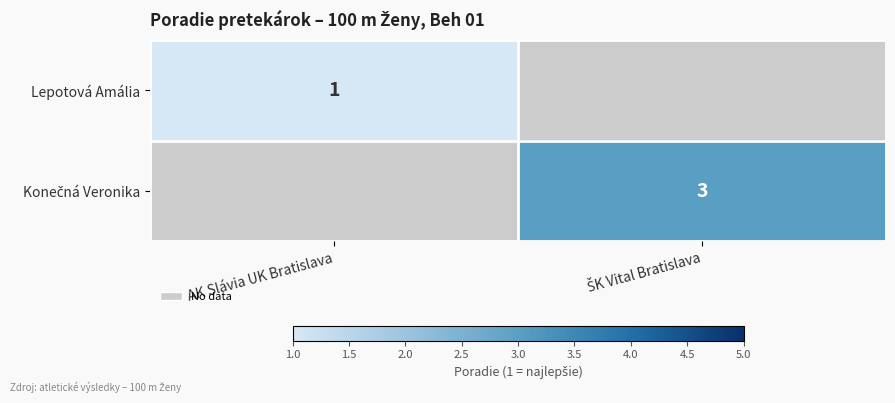

What is the maximum value shown in the chart?

3.0